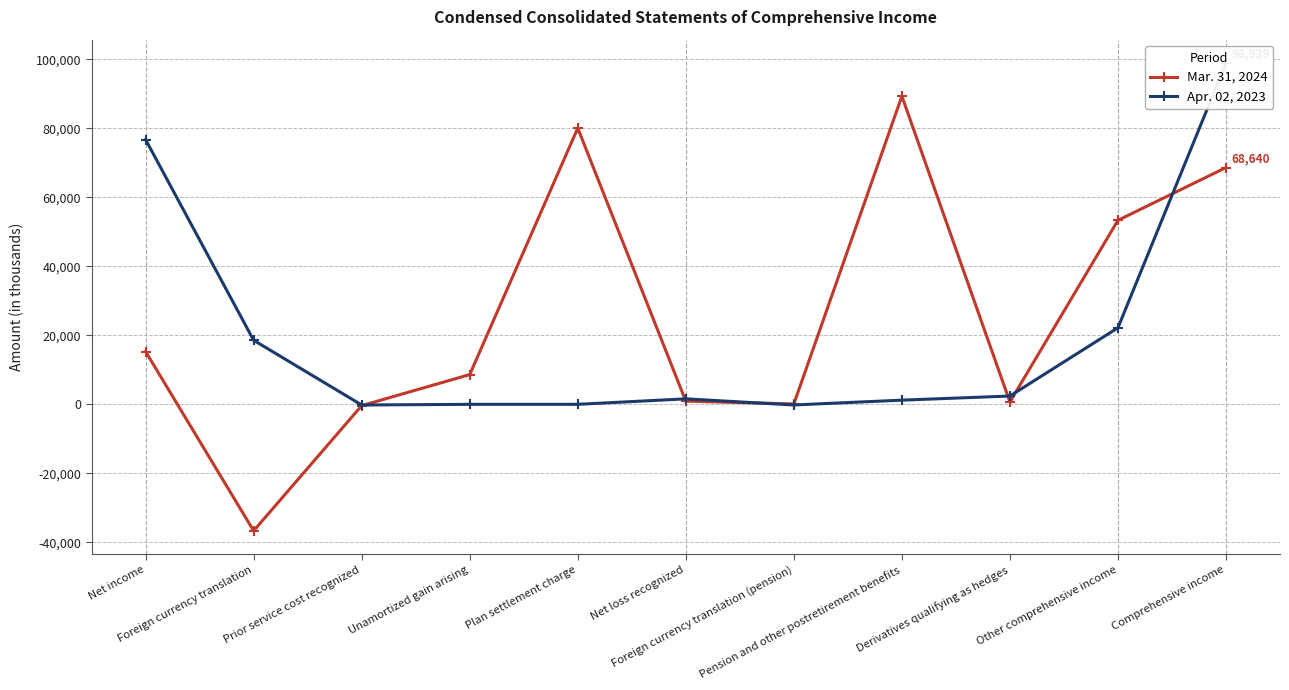

What is the label of the 10th point from the left?

Other comprehensive income